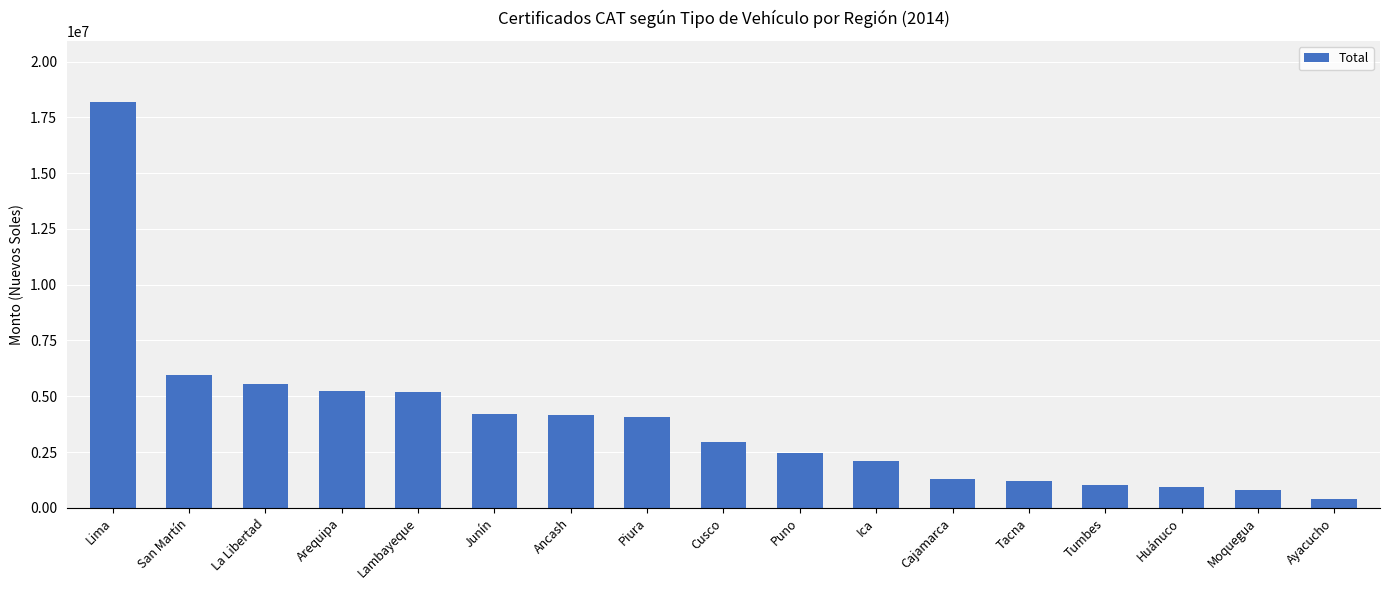

What is the change in value from Lima to Lambayeque?

-13000487.3